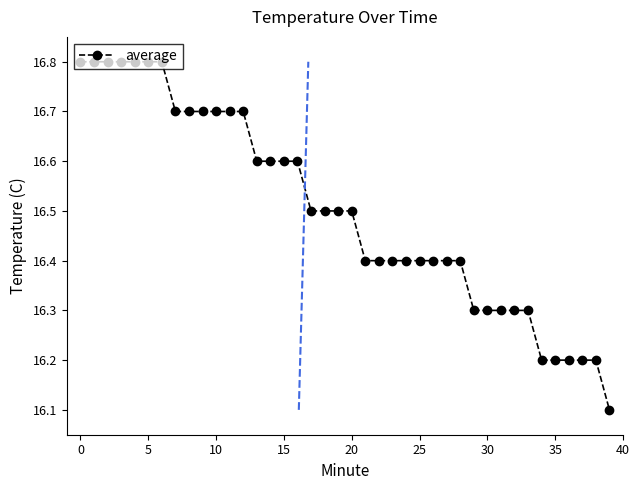

Count the values in the range 16 to 17.

40